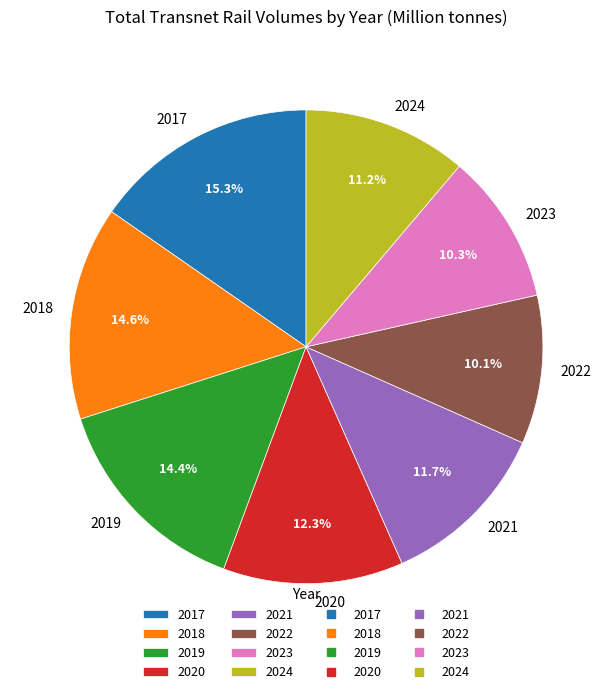

Which slice is the largest?

2017